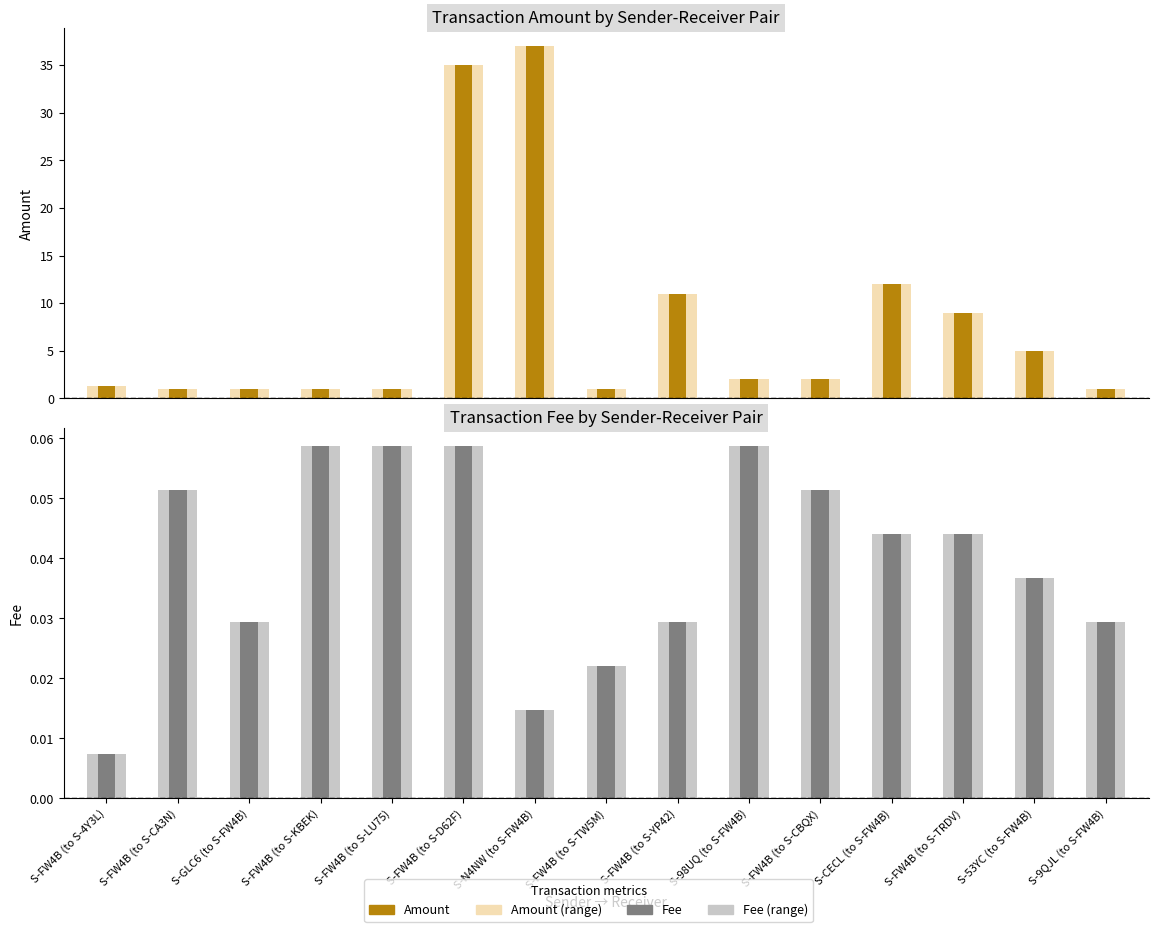

Which series has the largest range (max minus min)?

Amount